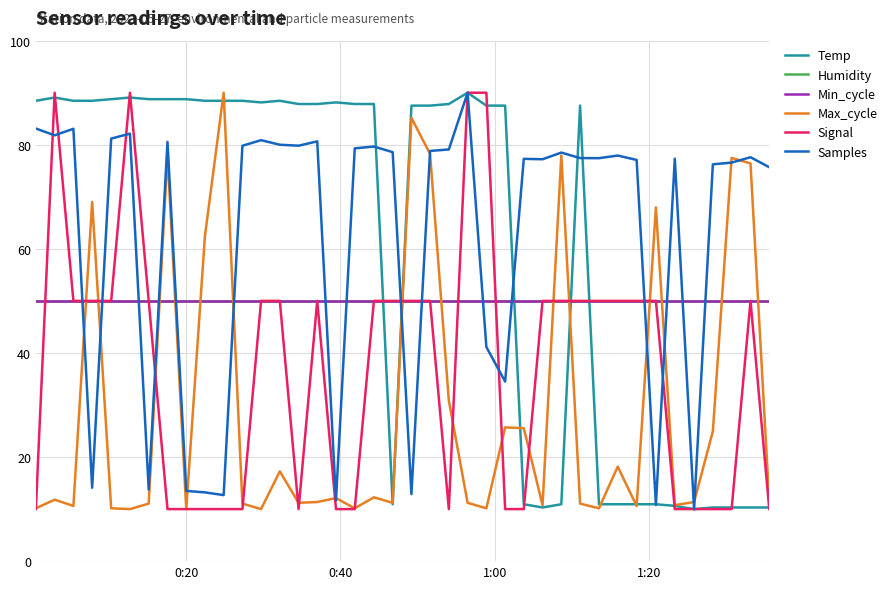

Does the chart have visible grid lines?

Yes